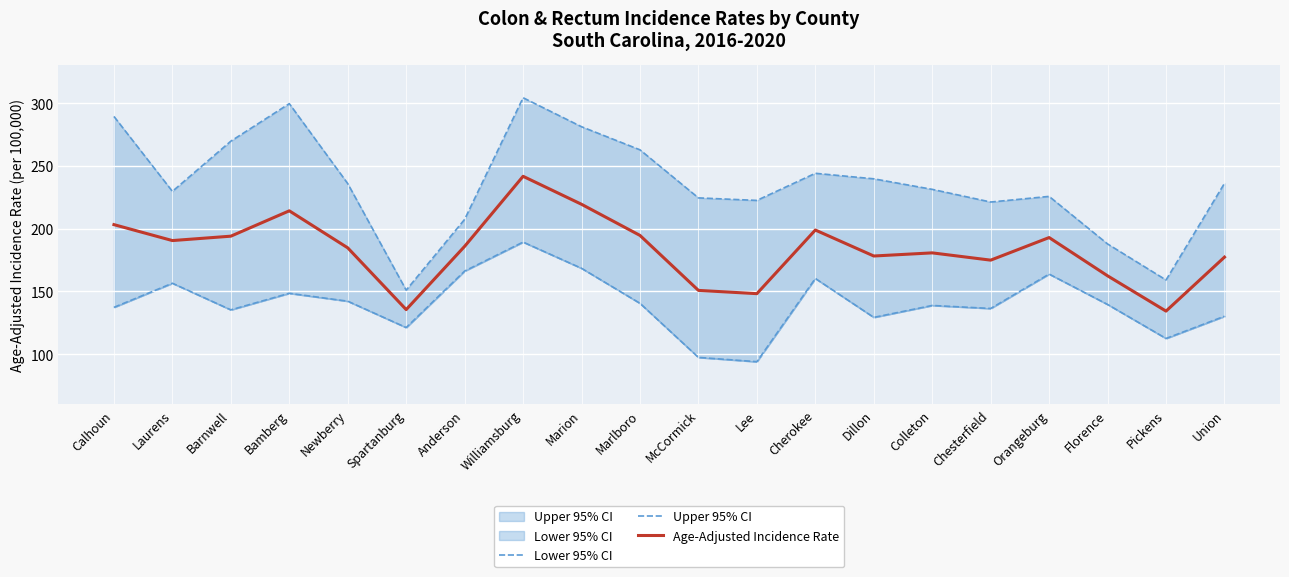

What is the label of the 12th point from the right?

Marion